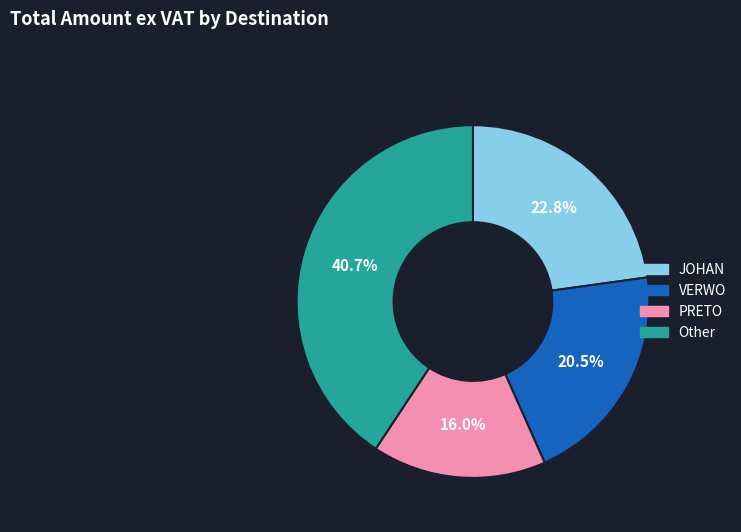

Is there any slice that represents more than half of the pie?

No